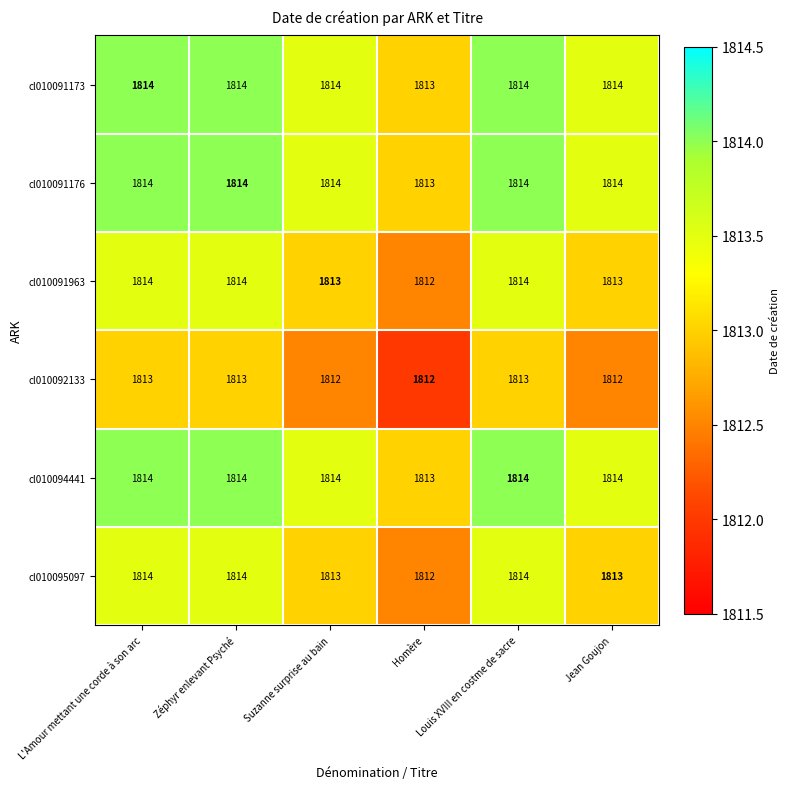

What is the total value across all series at Suzanne surprise au bain?

10880